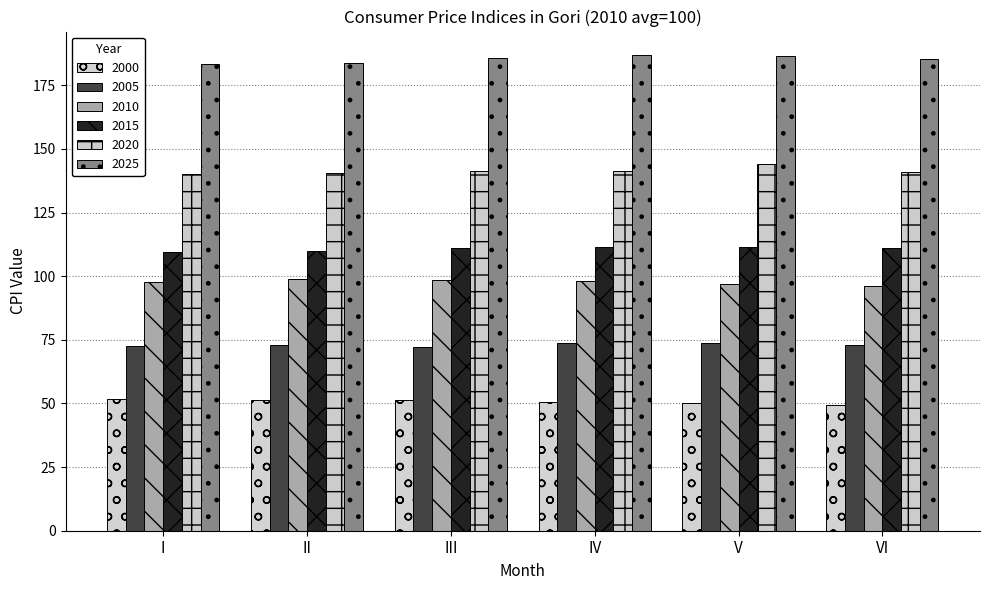

At how many categories does at least one series exceed 58?

6